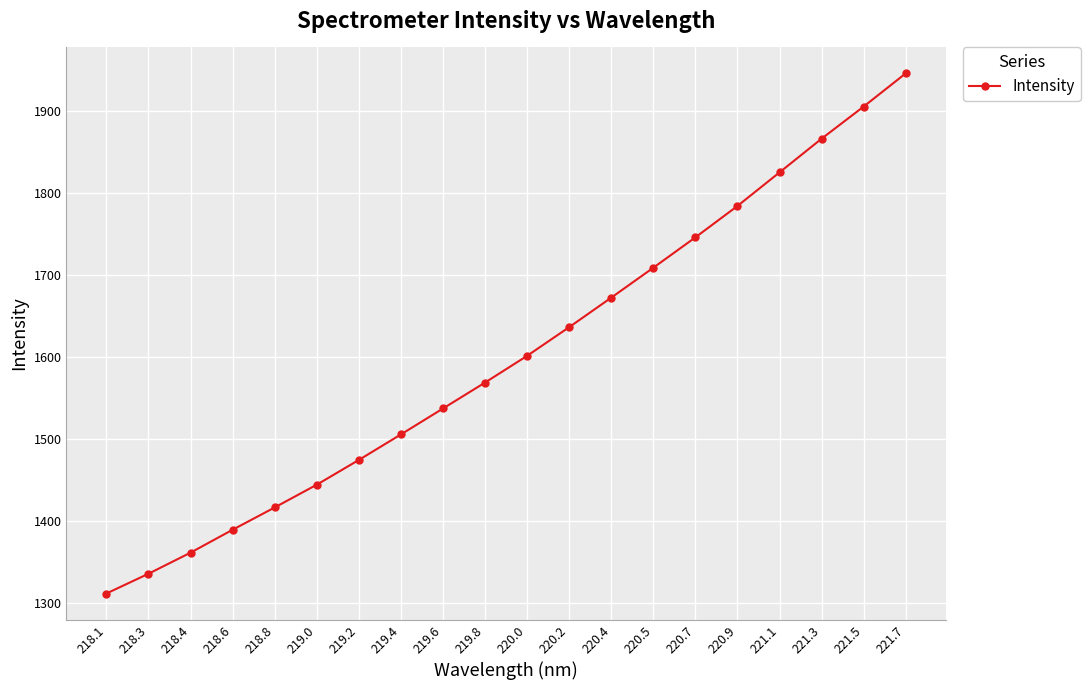

What is the average value?

1602.1